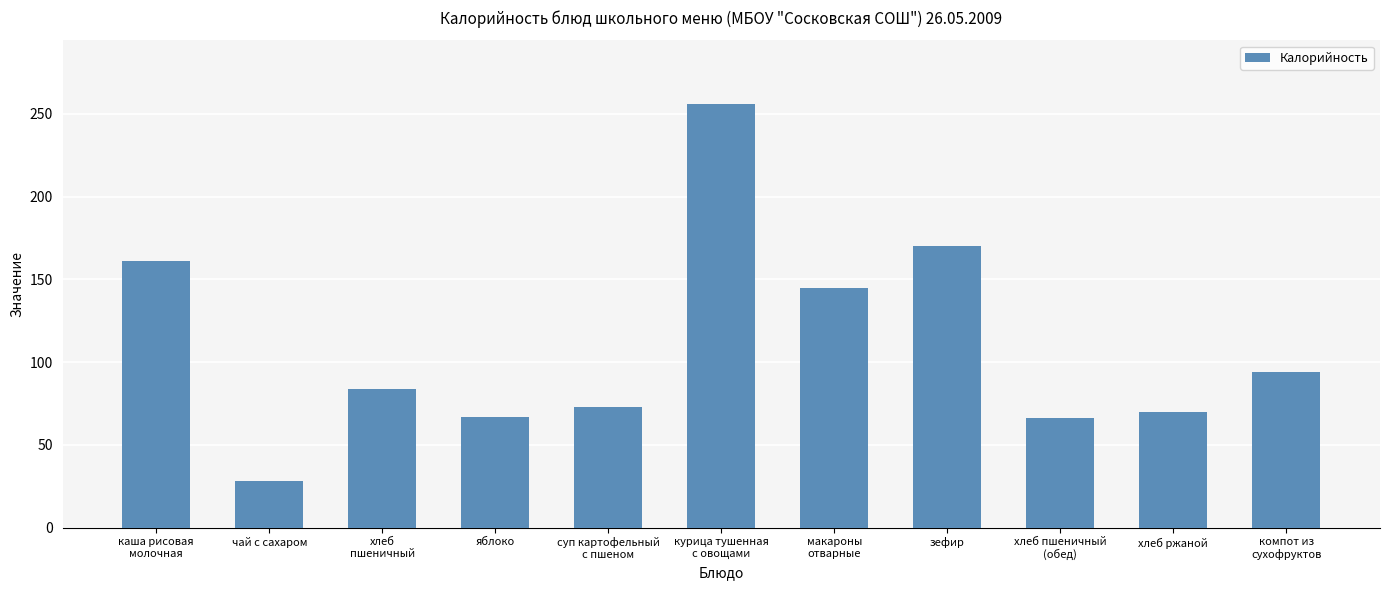

What is the sum of all values?

1214